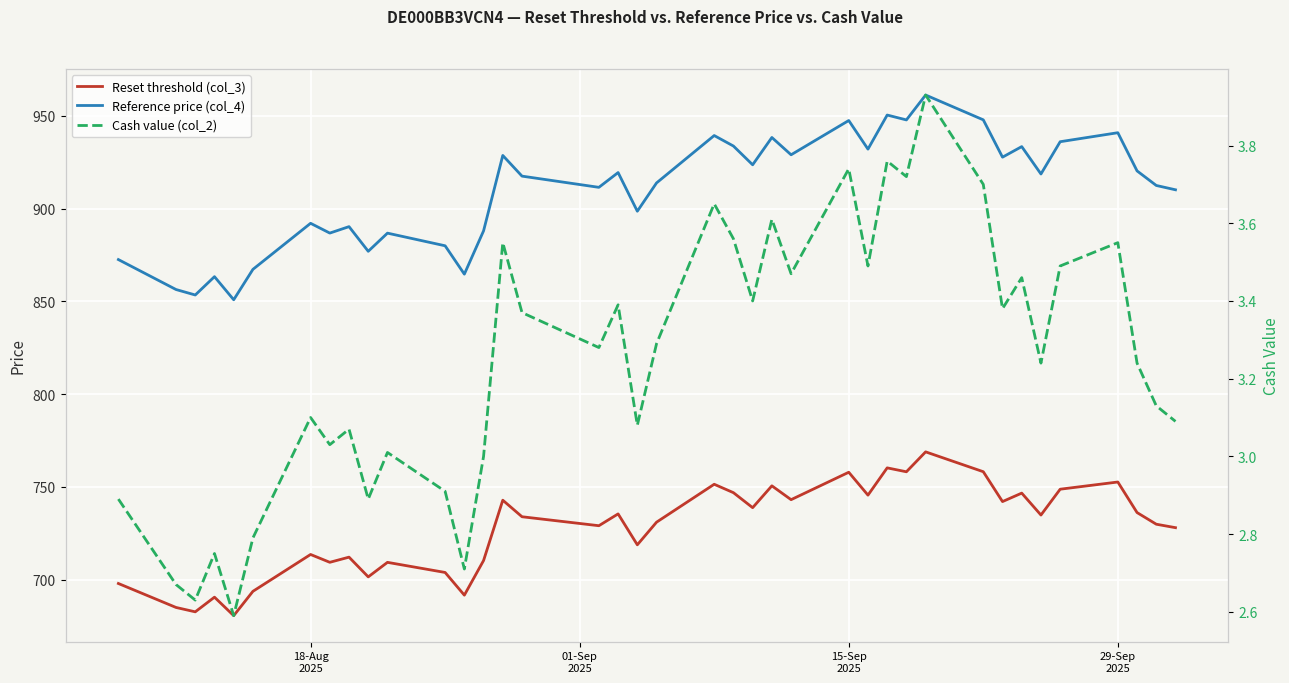

Reading right to left, extract all data points from this chart.

Reset threshold (col_3): 728.1	729.9	736.2	752.7	748.8	734.9	746.7	742.1	758.2	768.9	758.2	760.3	745.6	757.9	743.2	750.6	738.9	746.9	751.5	731.0	718.8	735.5	729.1	734.0	742.9	710.4	691.7	704.0	709.4	701.6	712.2	709.4	713.6	693.8	680.7	690.6	682.7	685.1	698.0
Reference price (col_4): 910.1	912.4	920.3	940.9	936.0	918.6	933.4	927.7	947.8	961.1	947.7	950.4	932.0	947.4	929.0	938.3	923.6	933.7	939.3	913.8	898.6	919.4	911.4	917.5	928.6	888.0	864.7	879.9	886.8	877.0	890.2	886.8	892.0	867.2	850.9	863.3	853.4	856.4	872.5
Cash value (col_2): 3.1	3.1	3.2	3.5	3.5	3.2	3.5	3.4	3.7	3.9	3.7	3.8	3.5	3.7	3.5	3.6	3.4	3.6	3.6	3.3	3.1	3.4	3.3	3.4	3.5	3.0	2.7	2.9	3.0	2.9	3.1	3.0	3.1	2.8	2.6	2.8	2.6	2.7	2.9